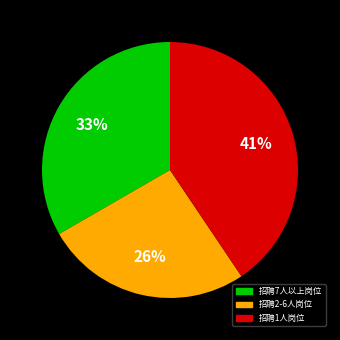

To the nearest percent, what is the average slice percentage?

33%